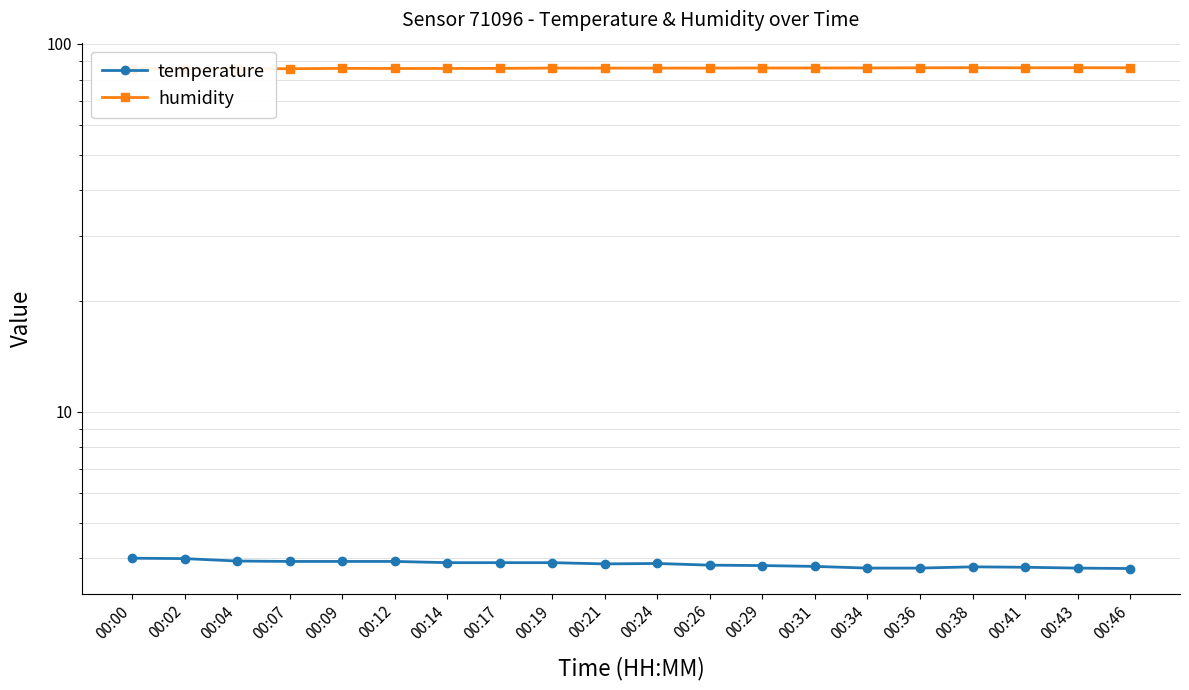

What is the difference between the highest and lowest values at 00:02?

81.6